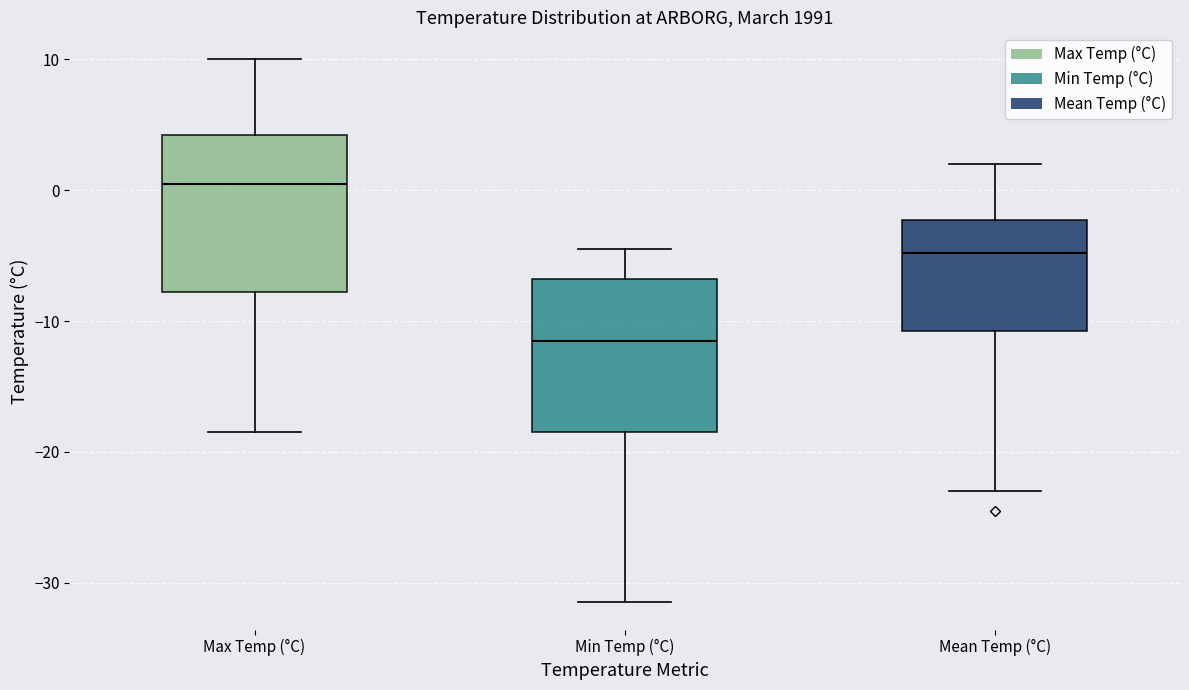

Which box has the lowest median line?

Min Temp (°C)